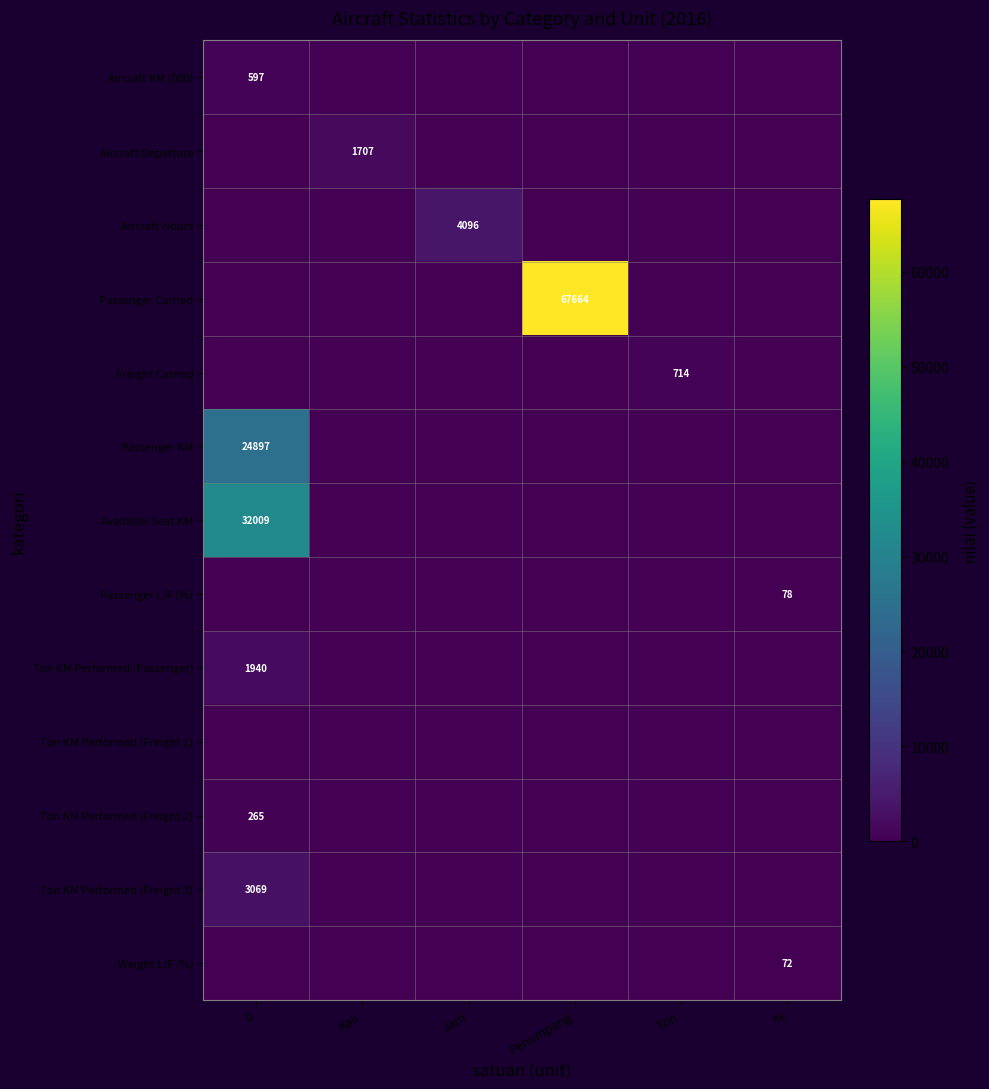

True or false: Aircraft Departure has a value of 480 at Kali.

False